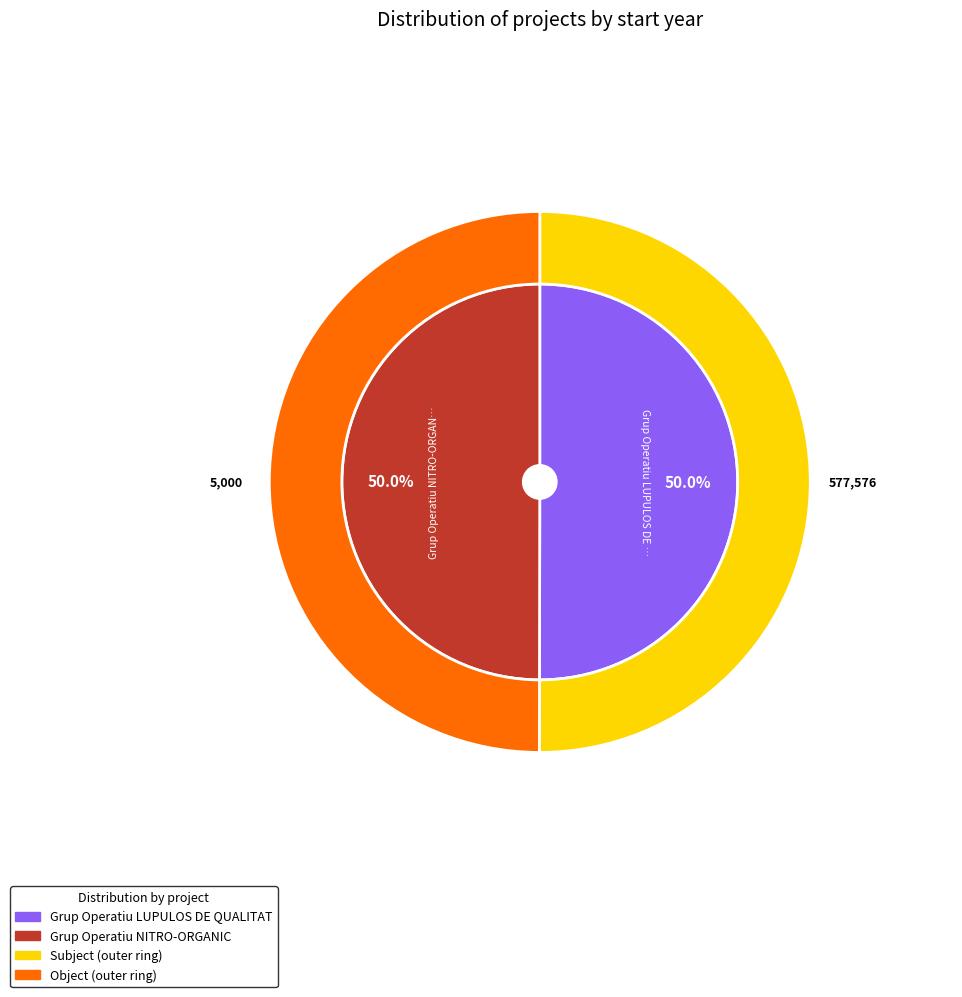

Does Grup Operatiu LUPULOS DE QUALITAT account for over 50% of the chart?

Yes